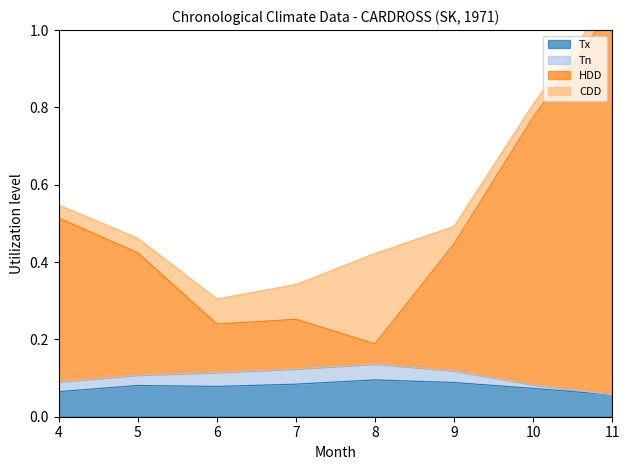

The Tx series shows 0.1 at 10. True or false?

False